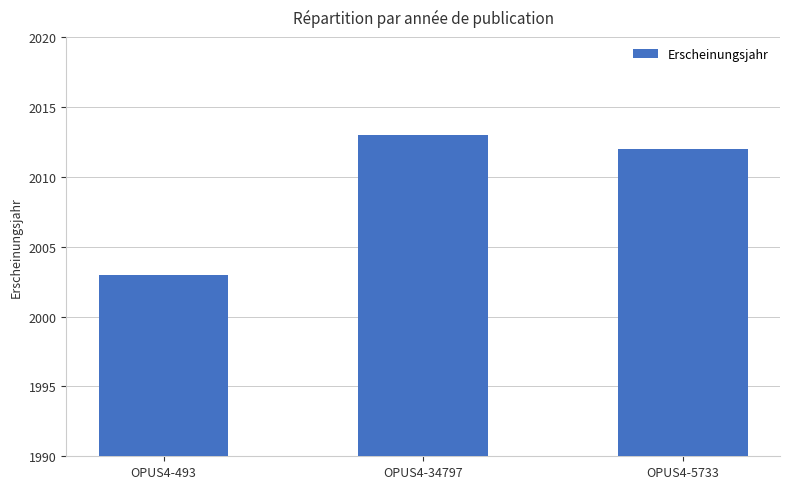

What value does the data have at OPUS4-34797, to the nearest 5?

2015